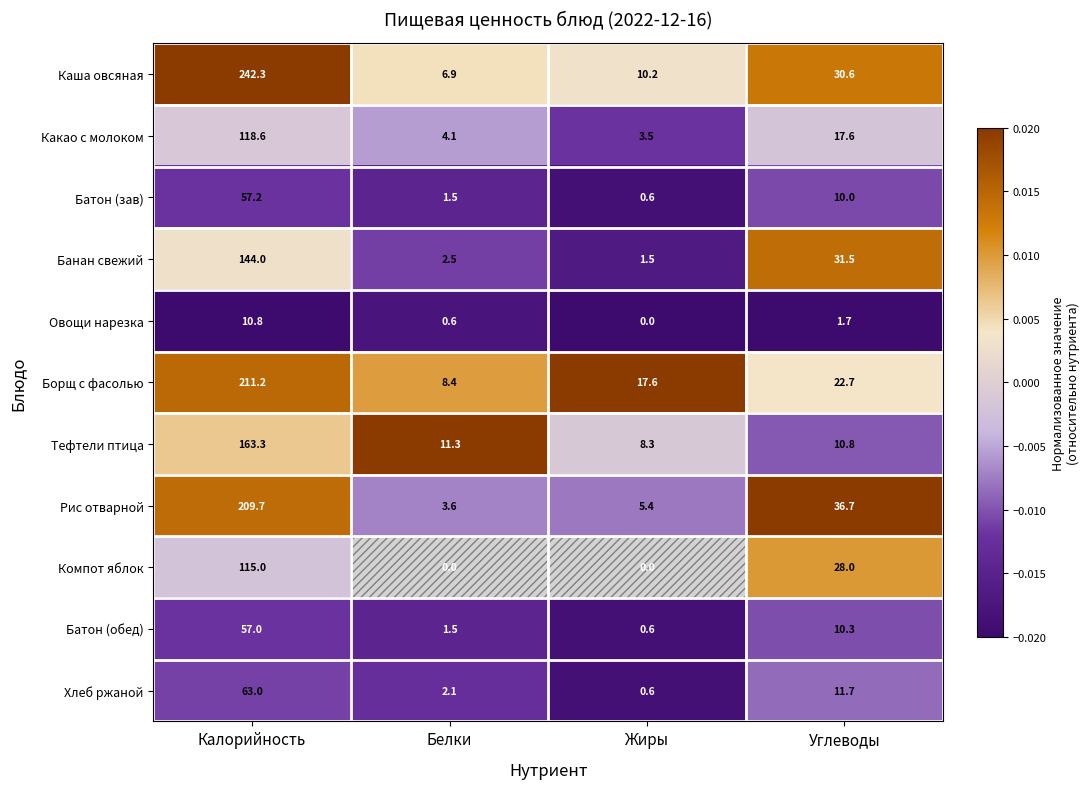

Count the number of data series in this chart.

11